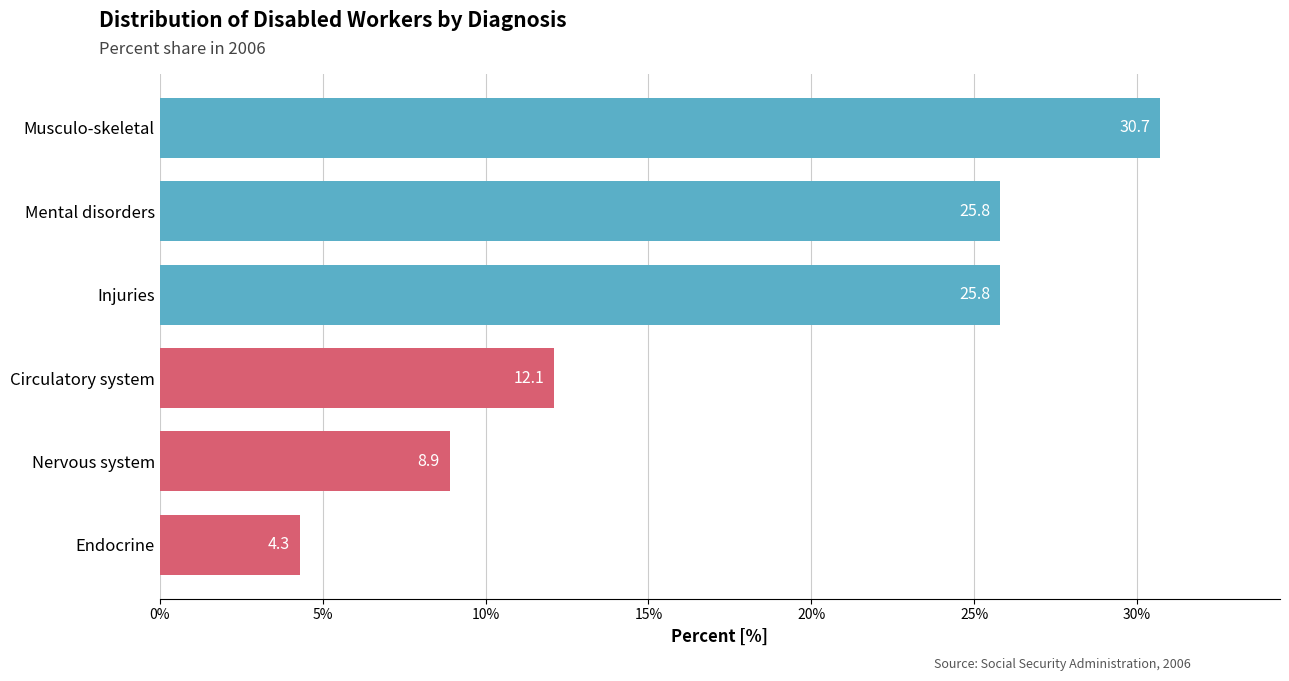

At which label is the value closest to 17?

Circulatory system